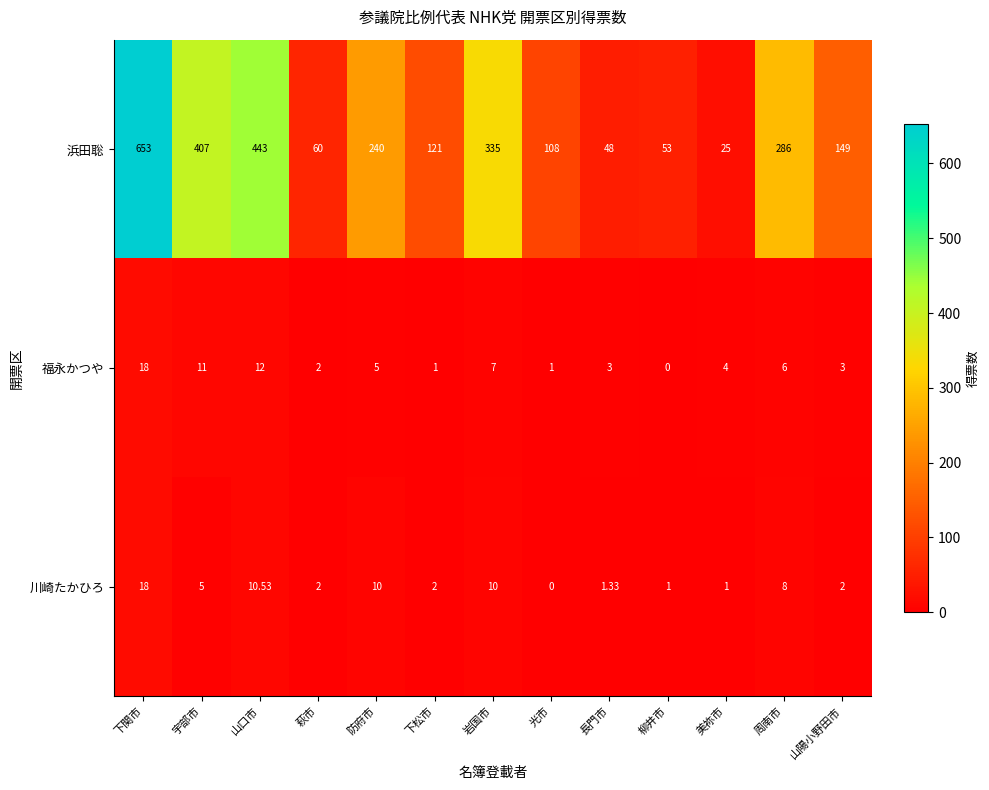

At which category does the chart reach its peak across all series?

下関市